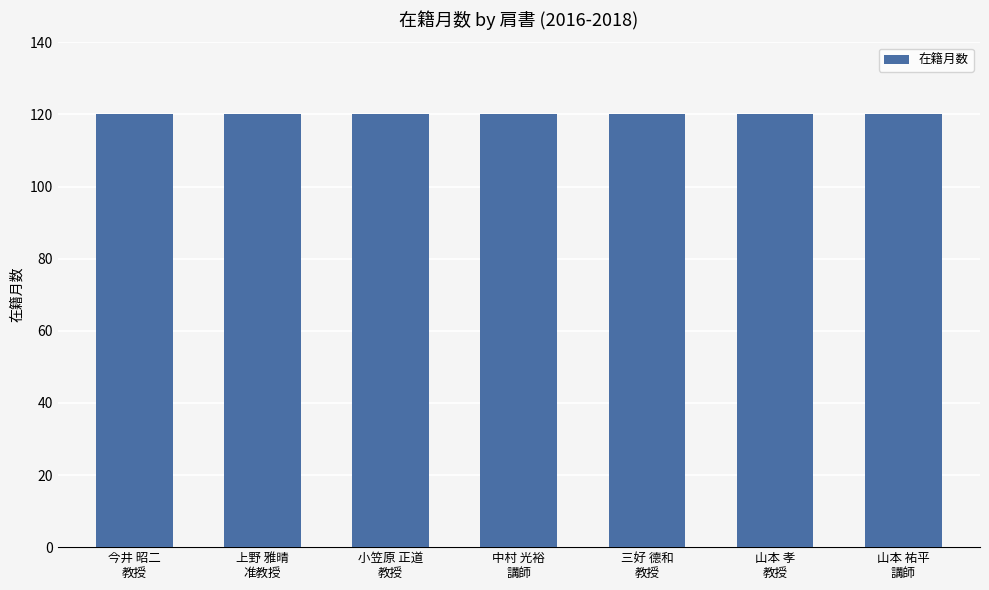

At which category does the chart reach its minimum across all series?

教授